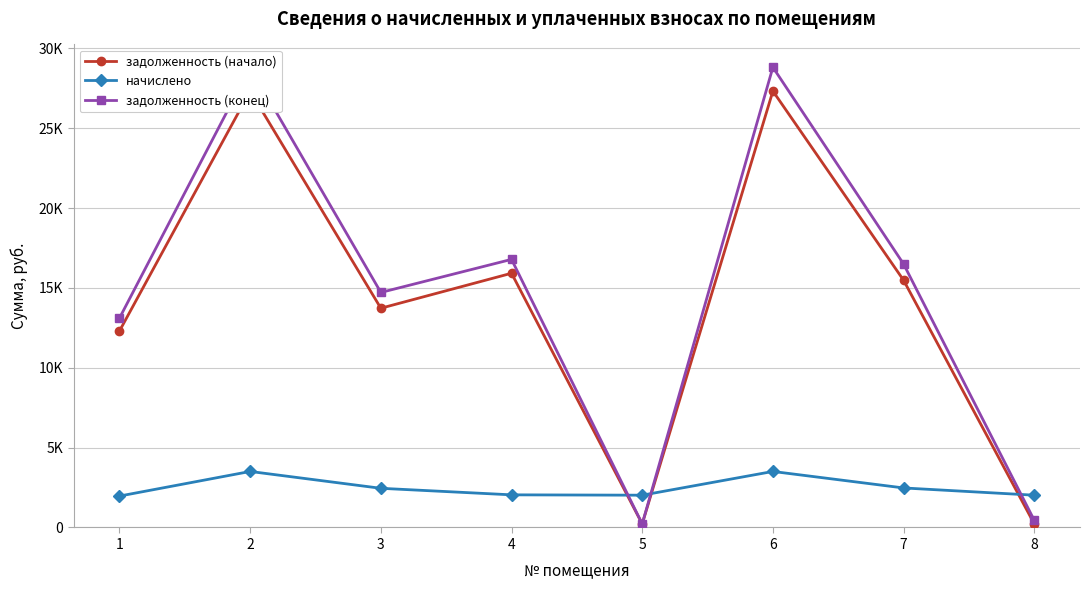

How many lines are shown in the chart?

3